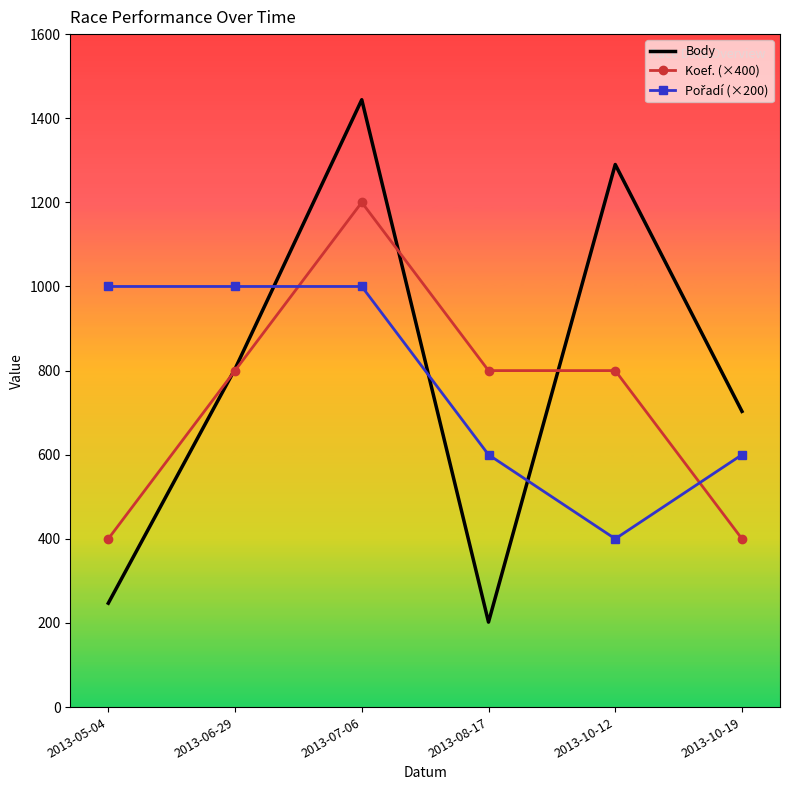

At which category is the sum across all series the highest?

2013-07-06